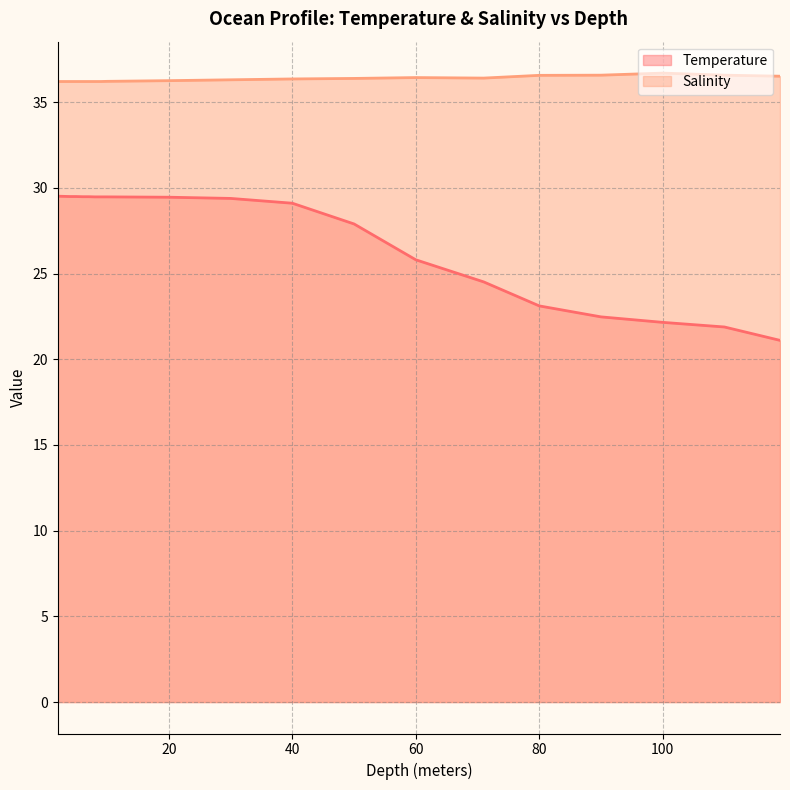

What is the sum of the Temperature values at 9 and 5?

59.0